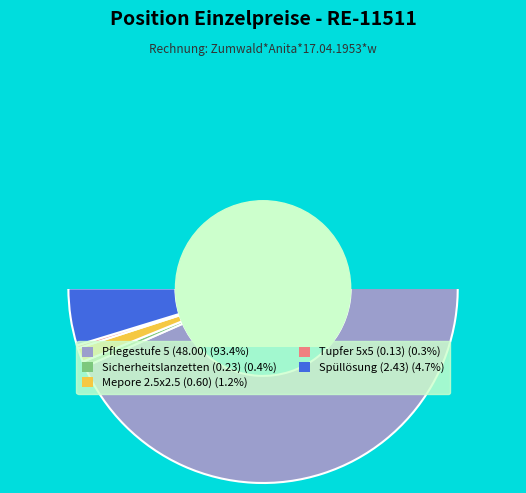

To the nearest percent, what is the difference between the 3 and 1 slice percentages?

92%